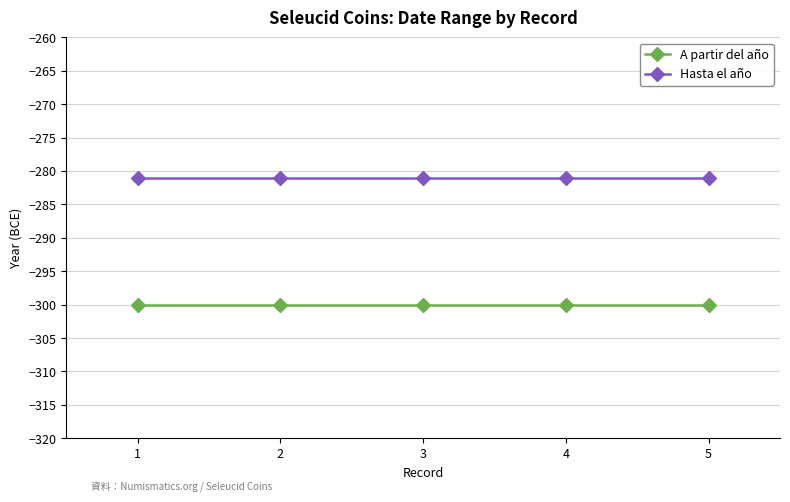

True or false: Hasta el año and A partir del año intersect in this chart.

False